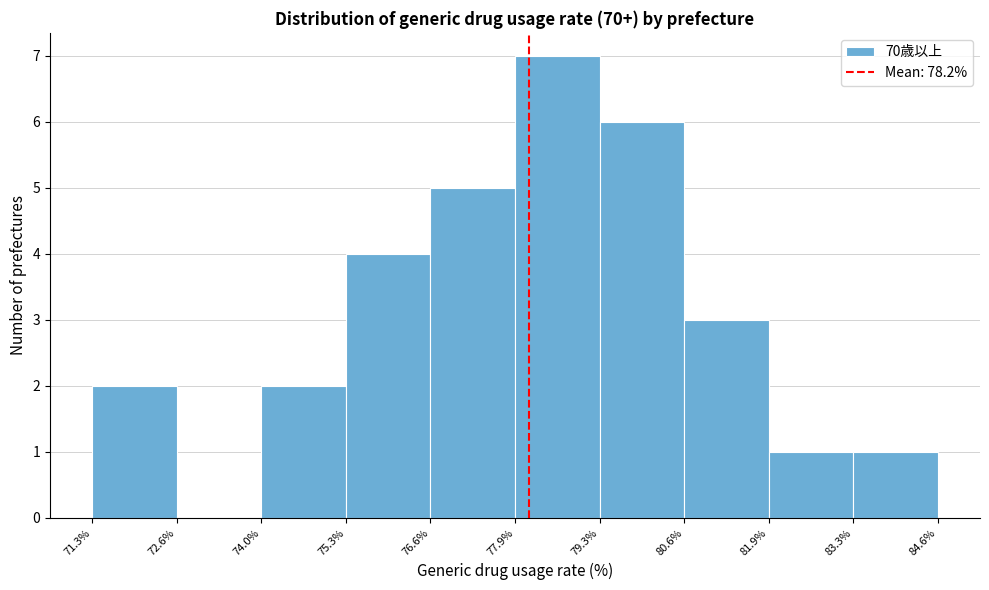

Over which range of the x-axis is the bar tallest?

77.9% to 79.3%